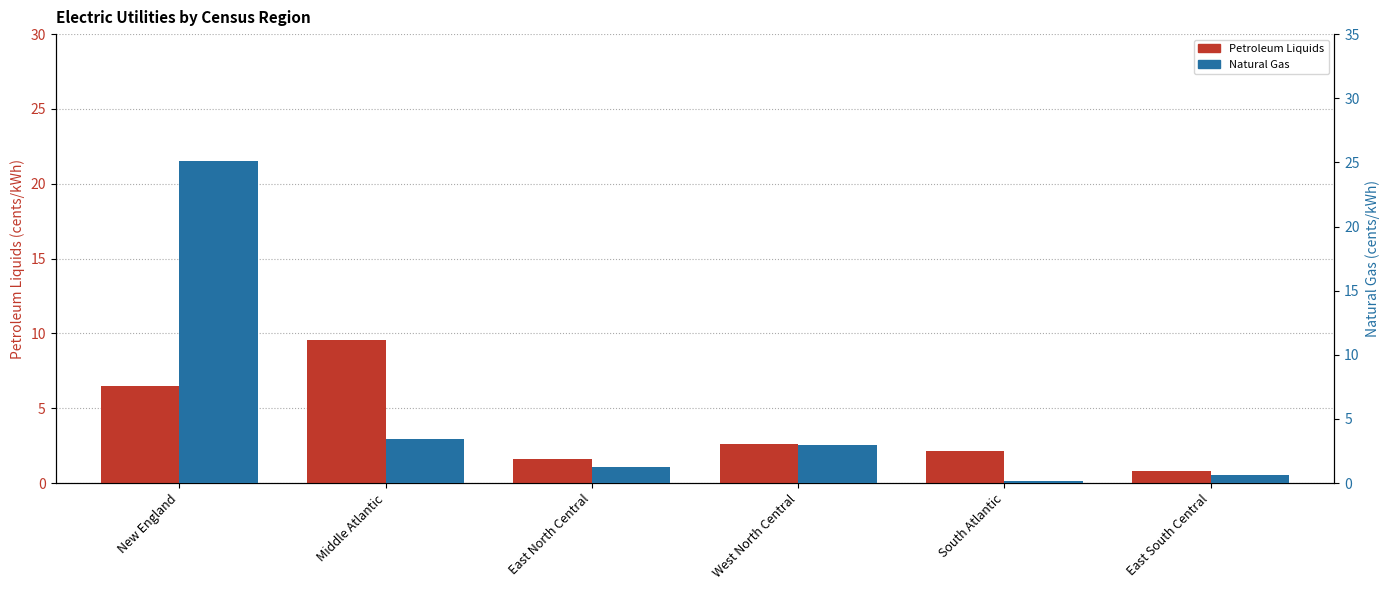

How many bars are there in each group?

2